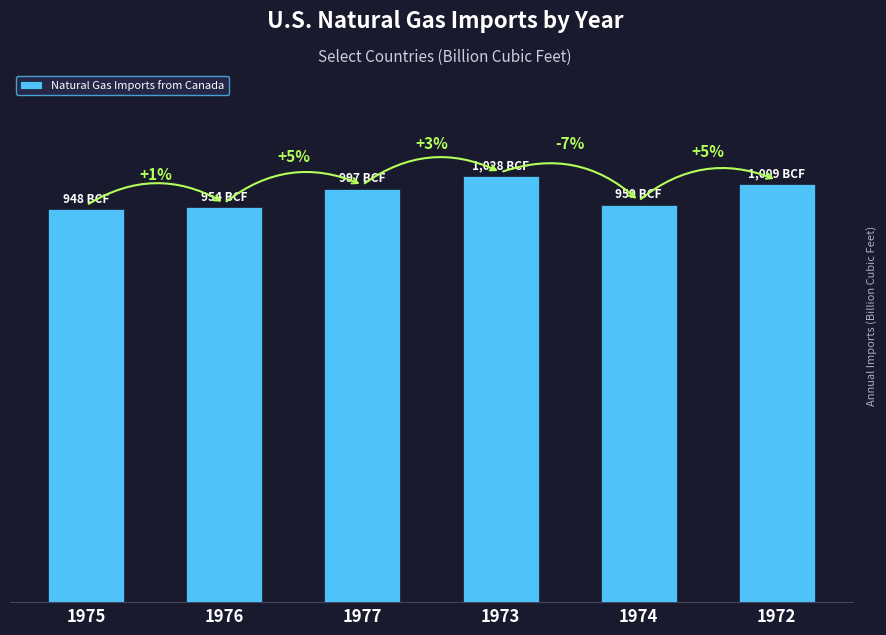

What is the change in value from 1976 to 1977?

+43.7